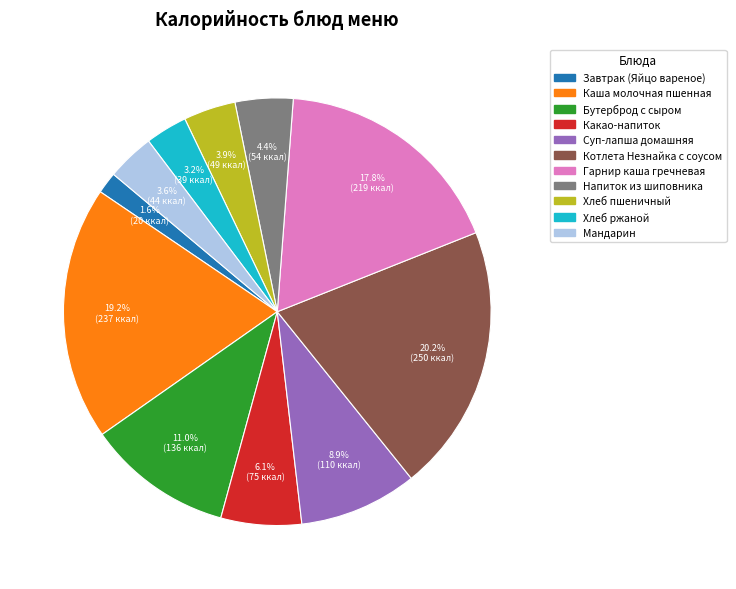

To the nearest percent, what percentage of the pie is Гарнир каша гречневая?

18%